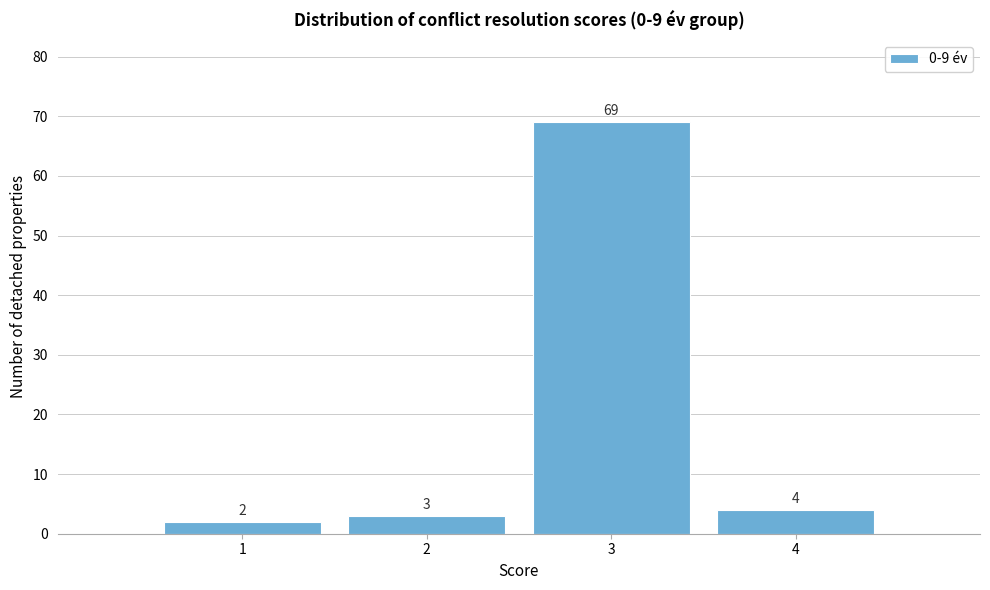

Reading left to right, transcribe this chart: for each bar, give the range it covers on the x-axis and its height.

0.5 to 1.5: 2
1.5 to 2.5: 3
2.5 to 3.5: 69
3.5 to 4.5: 4